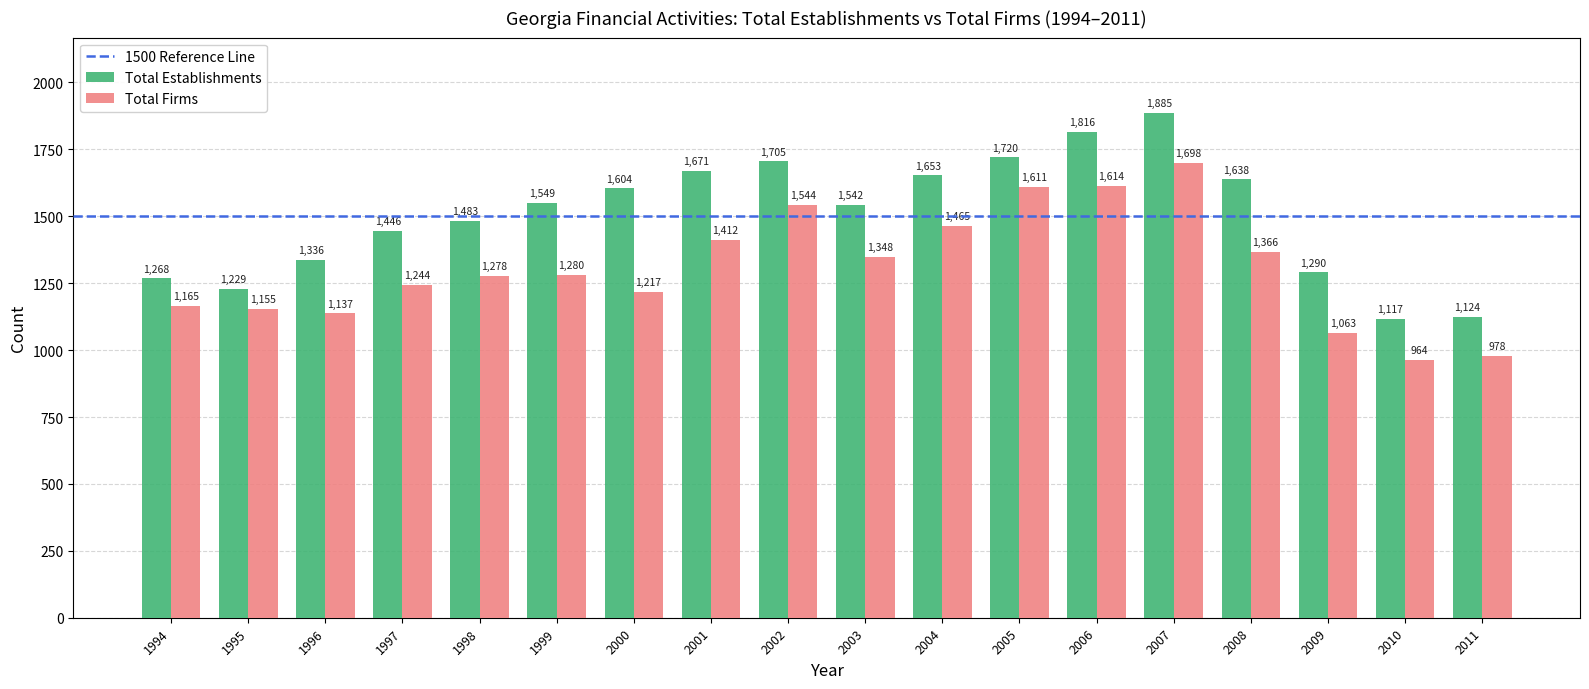

Which label corresponds to the smallest value in the chart?

2010